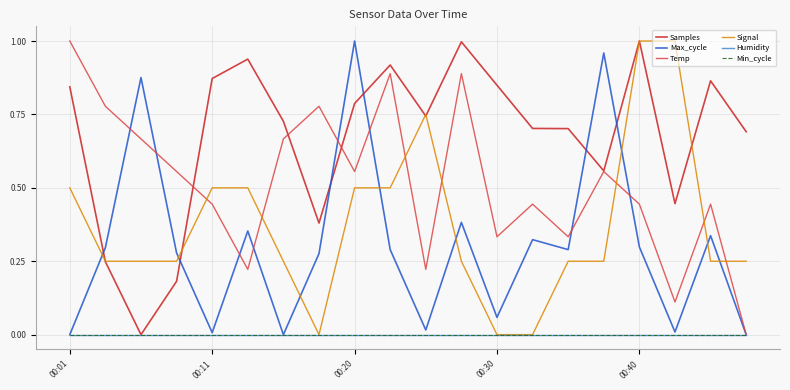

True or false: Humidity and Max_cycle cross at least once.

False